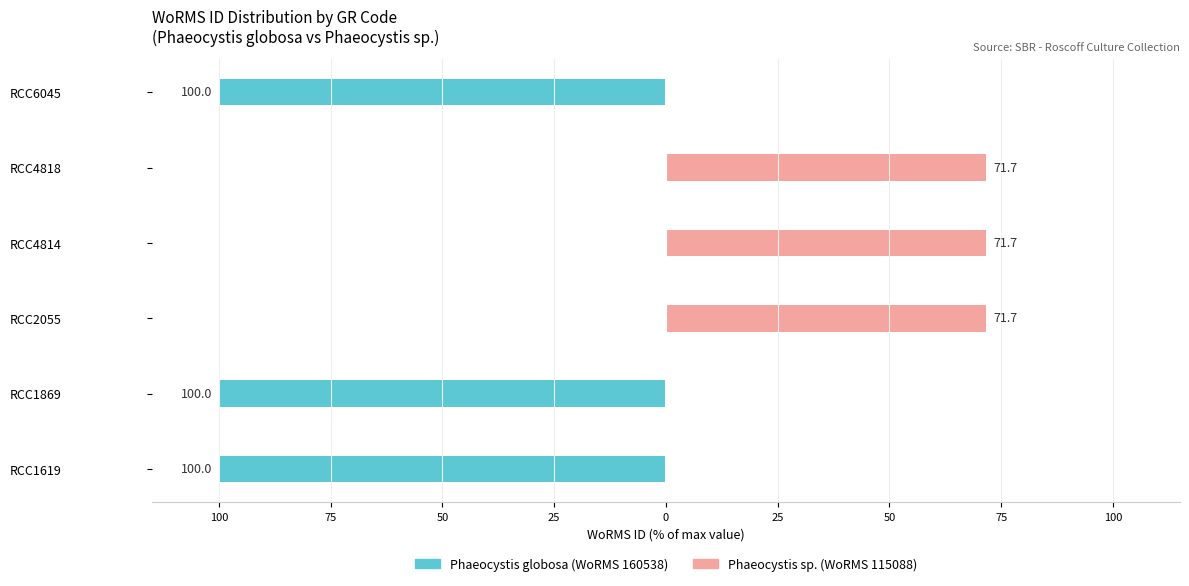

What is the spread (max minus min) of values at RCC4814?

71.7